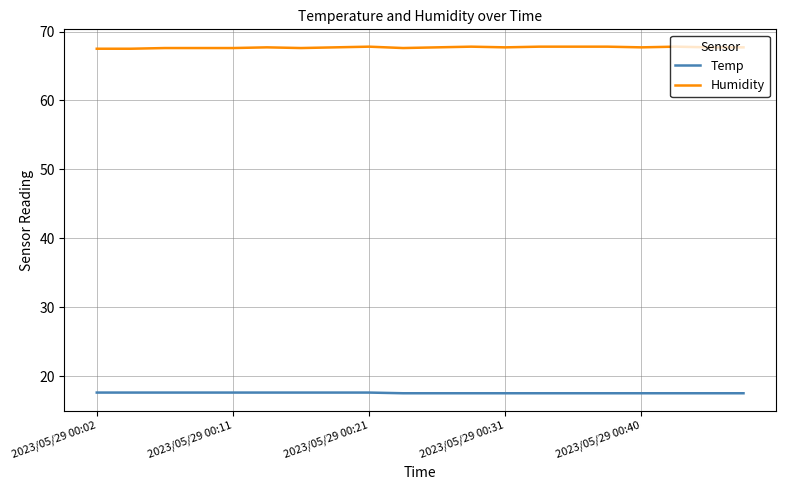

True or false: Temp and Humidity intersect in this chart.

False